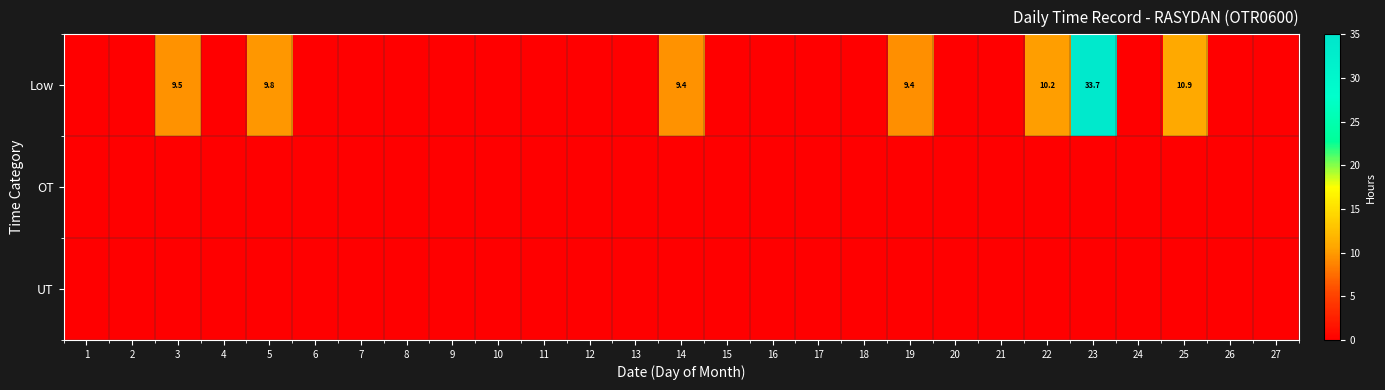

Which has a higher value, 20 or 7?

20